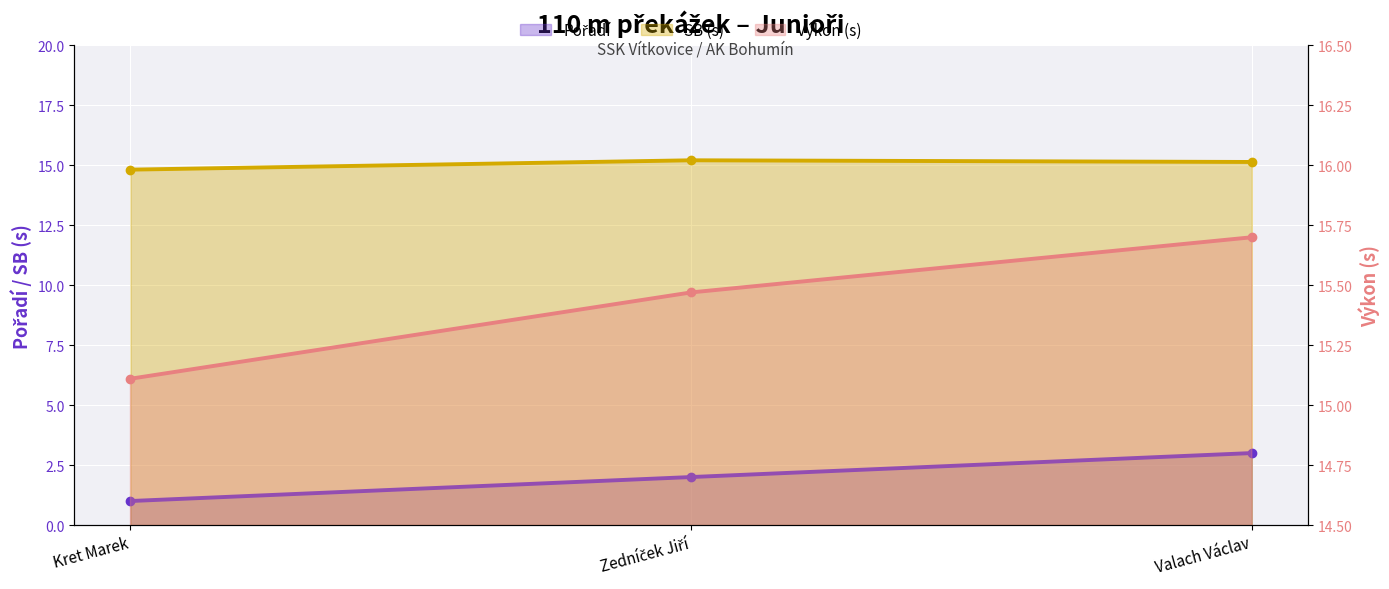

Count the Pořadí values in the range 1 to 3.

3